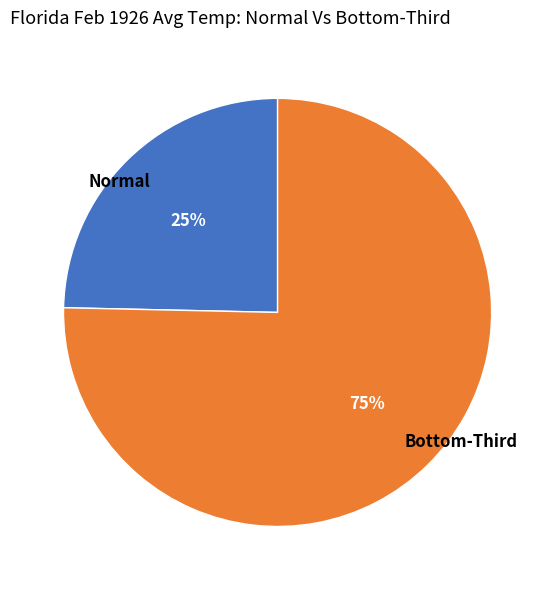

Which slice is the largest?

Bottom-Third